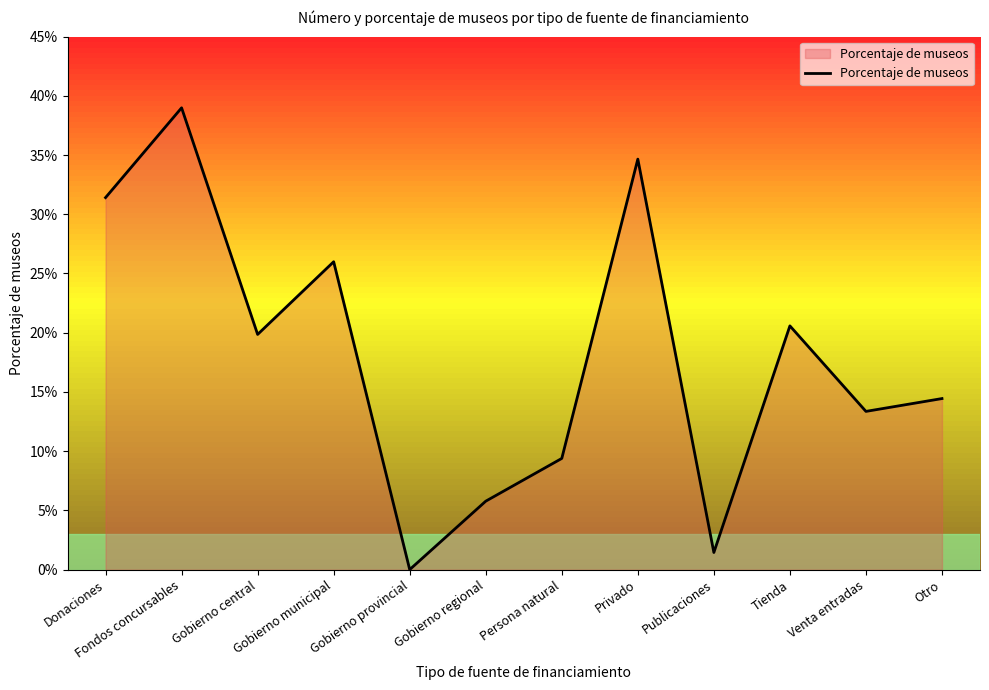

What position from the left is Persona natural?

7